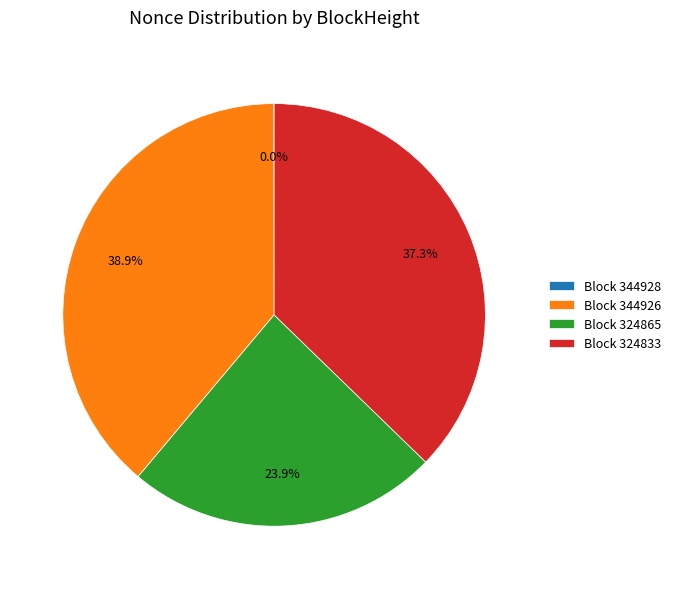

What is the ratio of the value at Block 344926 to the value at Block 324833?

1.0